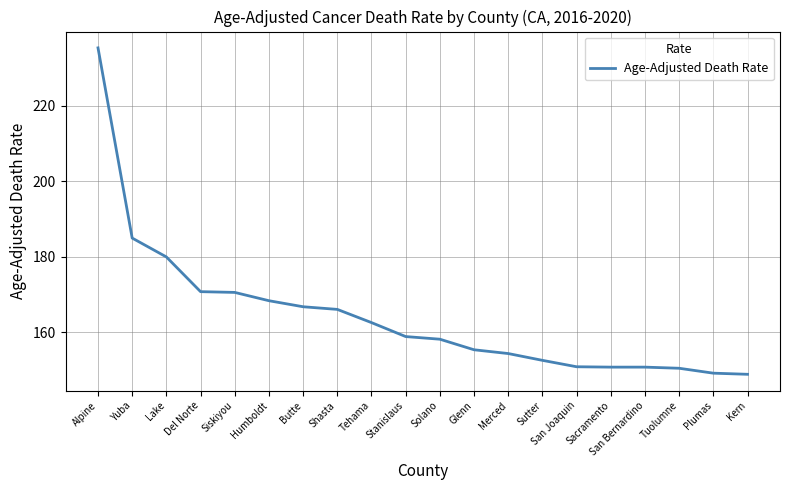

The value at Glenn is 237.4. True or false?

False